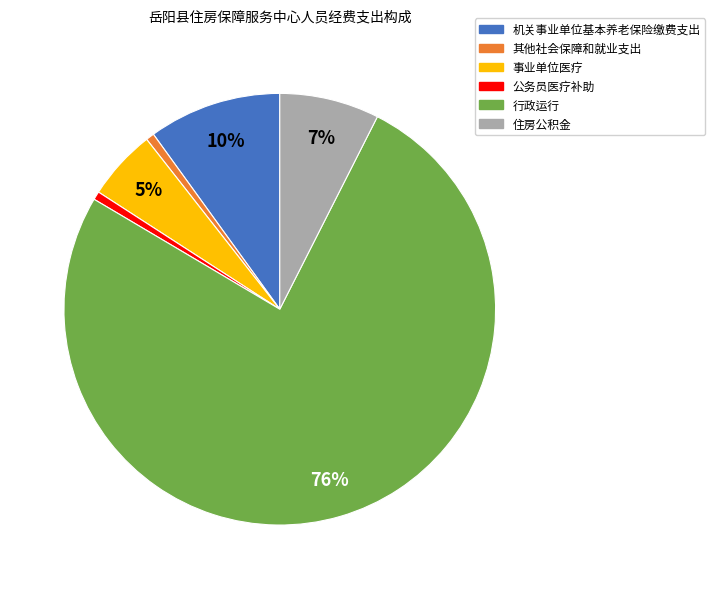

Do 其他社会保障和就业支出 and 事业单位医疗 together represent more than half of the pie?

No